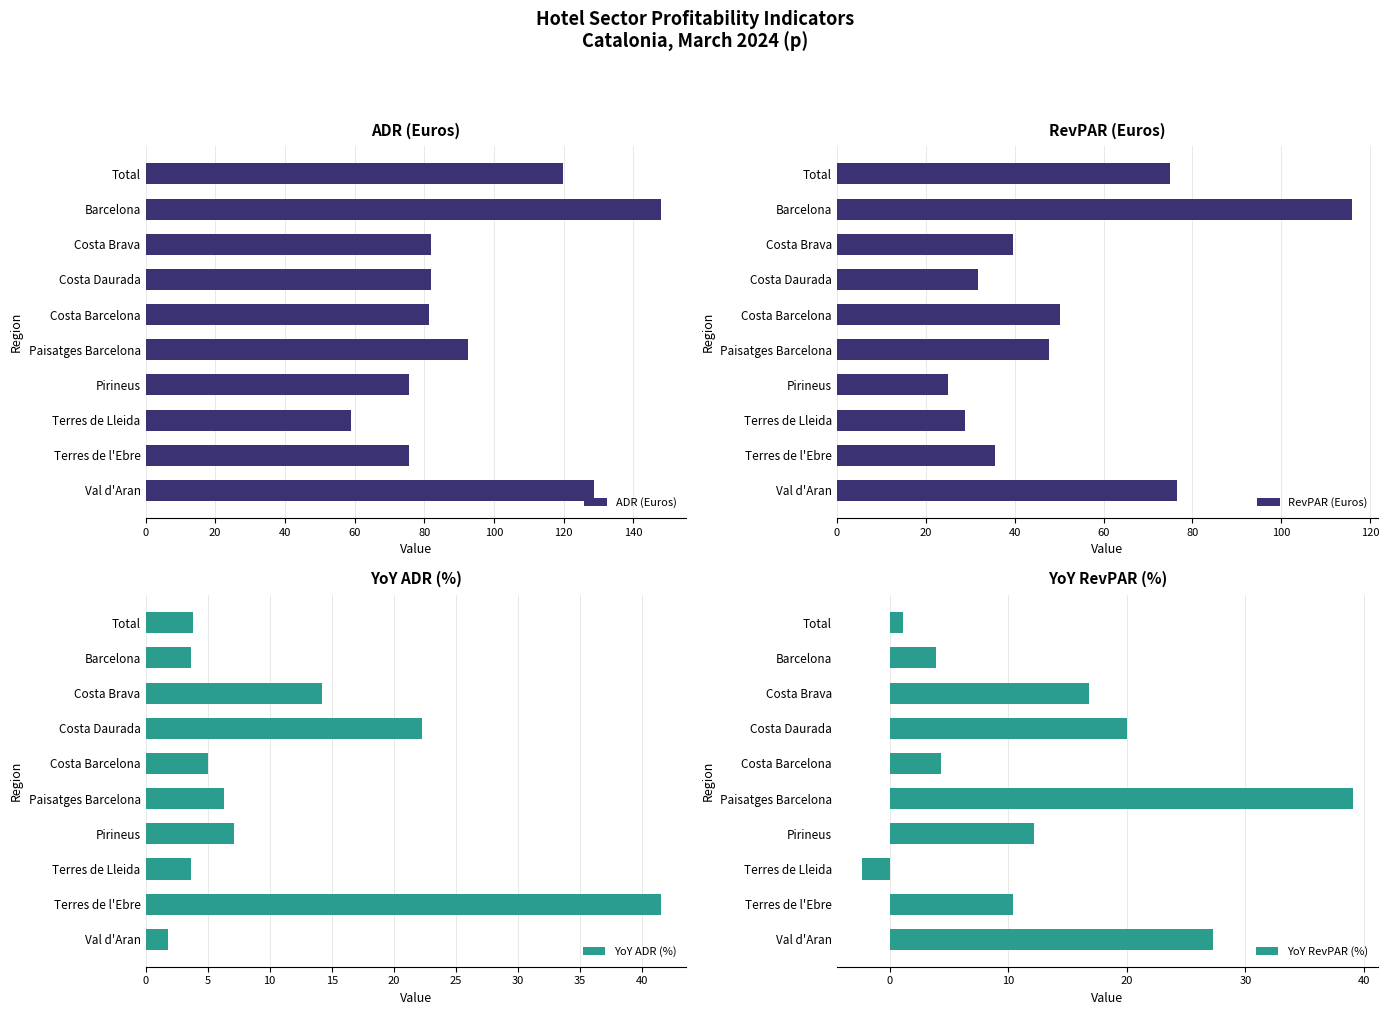

Is it true that RevPAR (Euros) equals 19.4 at Terres de l'Ebre?

False